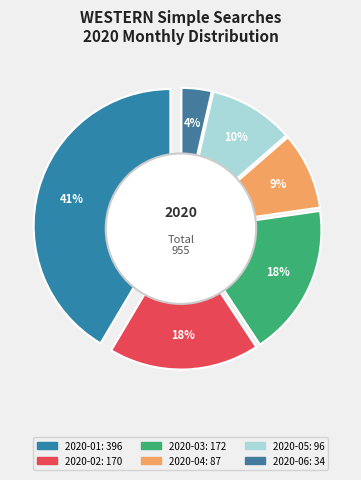

The 2020-04 slice represents 9% of the pie. True or false?

True